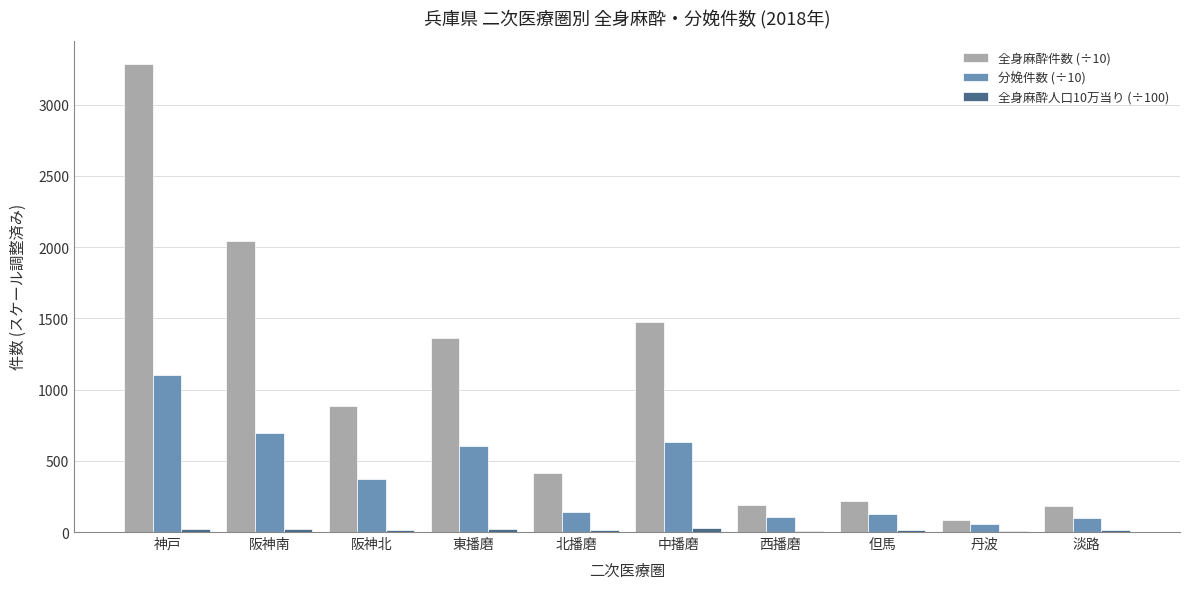

Which series has the largest total across all categories?

全身麻酔件数 (÷10)